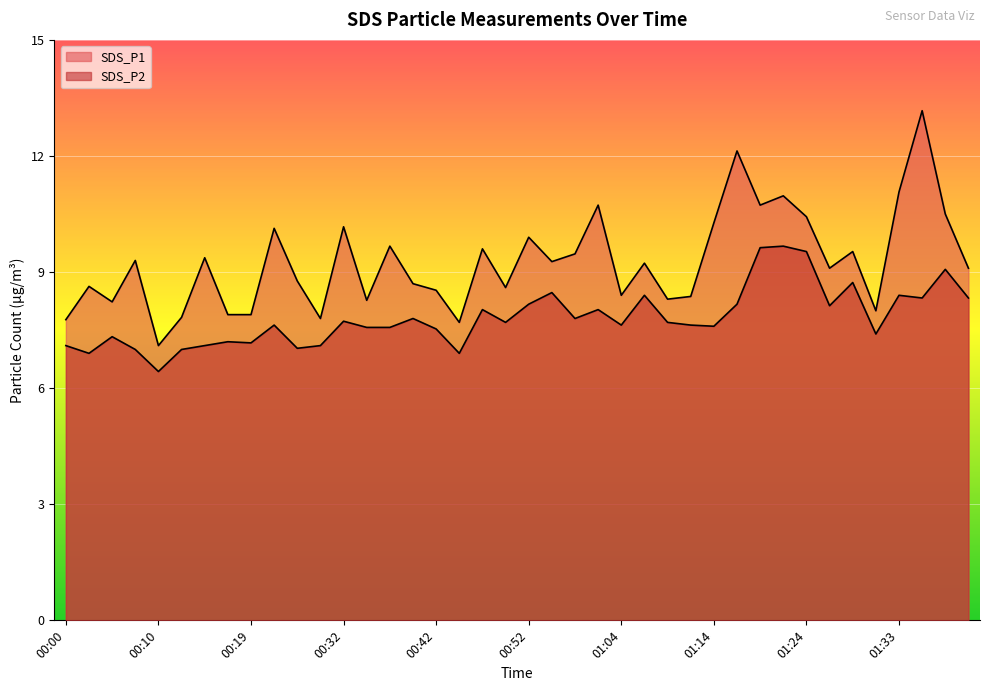

Between 01:24 and 00:35, which is larger?

01:24